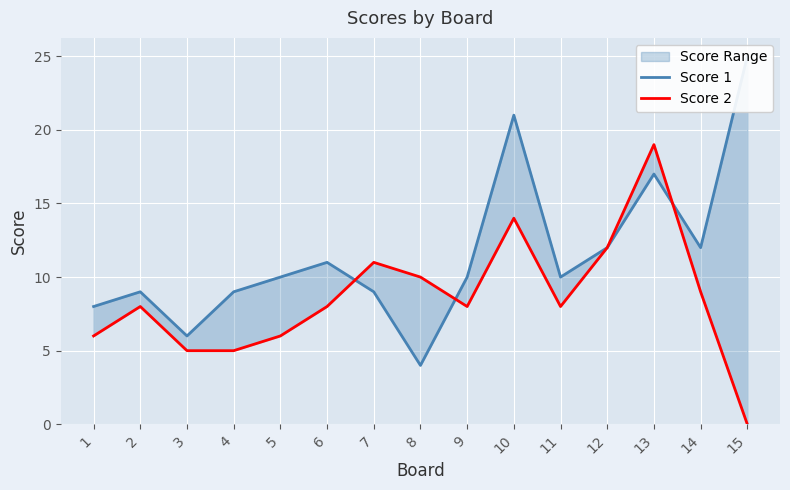

Is this an area chart (filled region under the line)?

No